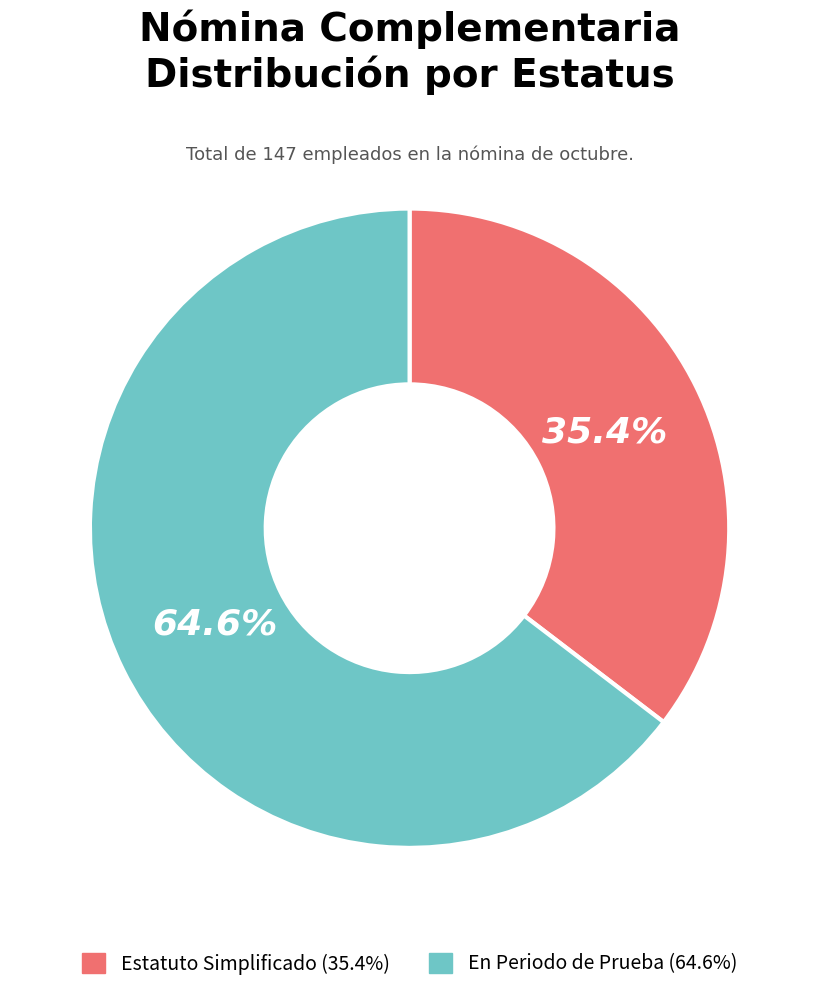

To the nearest percent, what is the difference between the largest and smallest slice percentages?

29%